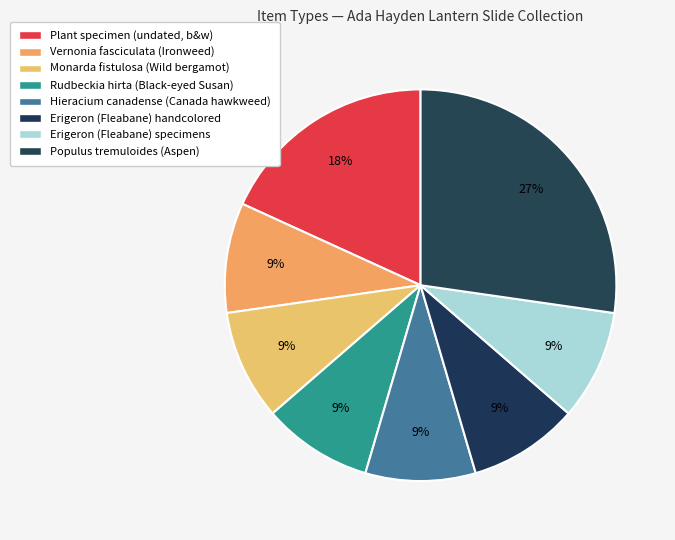

What percentage is the Hieracium canadense (Canada hawkweed) slice, to the nearest percent?

9%